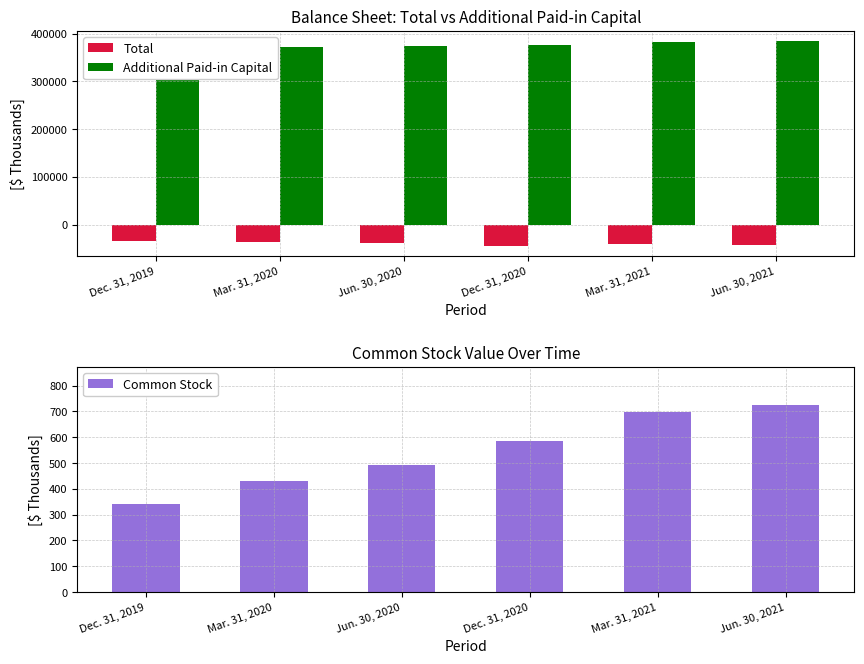

What is the maximum value shown in the chart?

384279